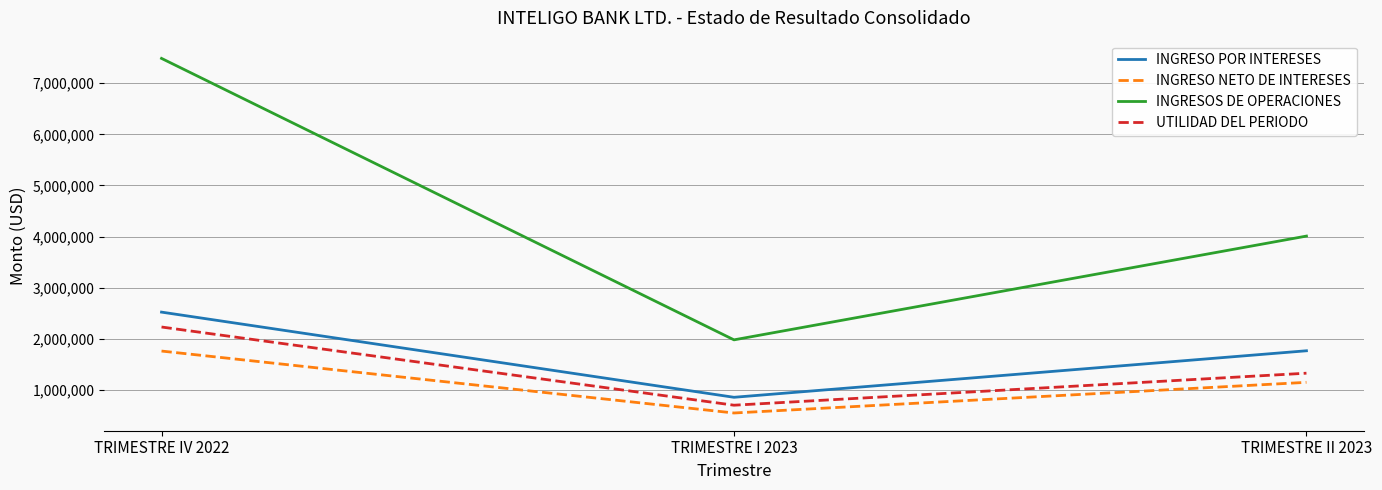

Which series has the largest range (max minus min)?

INGRESOS DE OPERACIONES